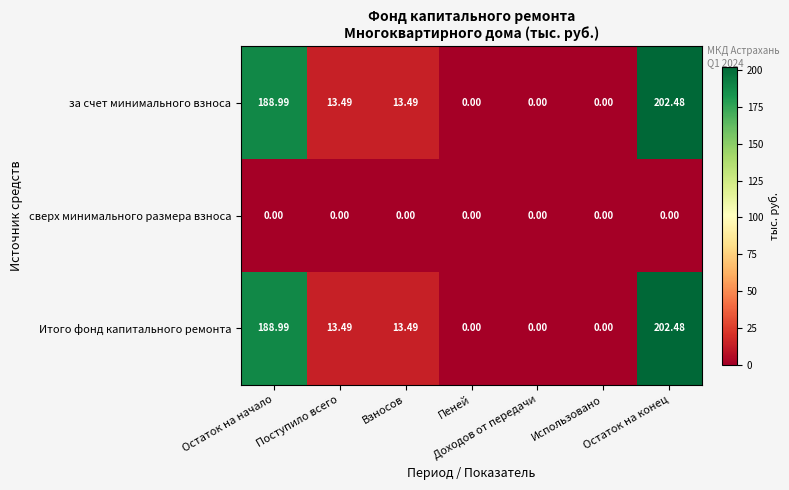

Which label corresponds to the largest value in the chart?

Остаток на конец